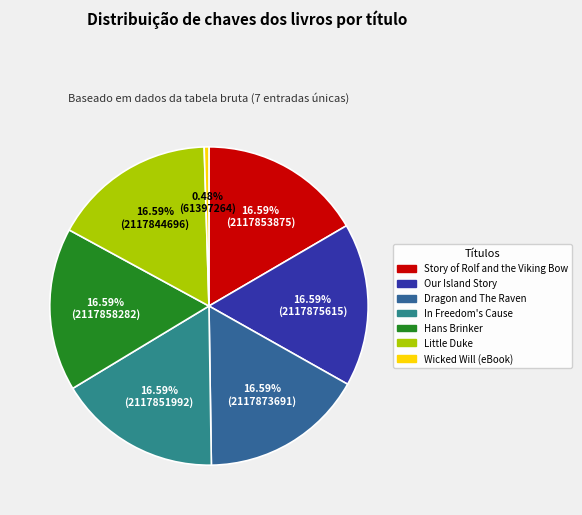

The Wicked Will (eBook) slice represents 0% of the pie. True or false?

True